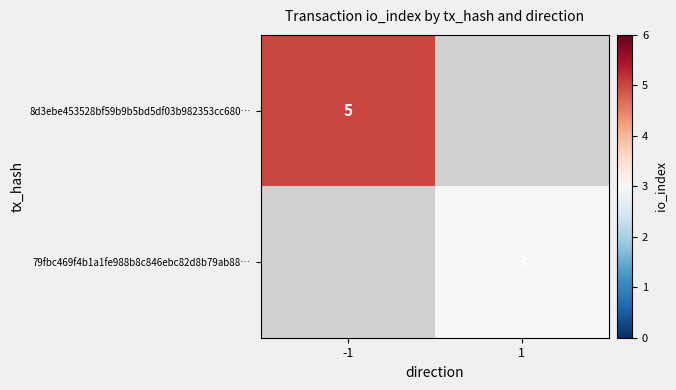

What is the minimum value shown in the chart?

3.0